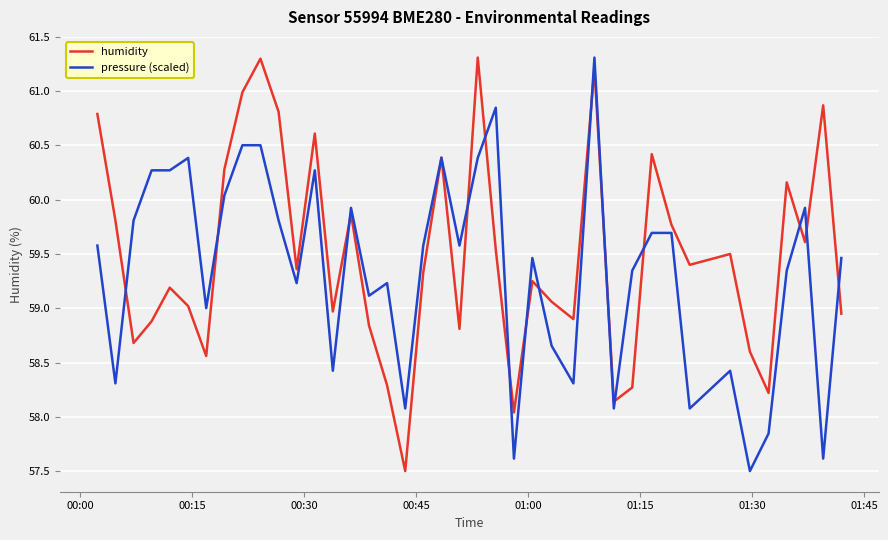

What is the difference between the maximum and minimum values in the pressure (scaled) series?

3.8